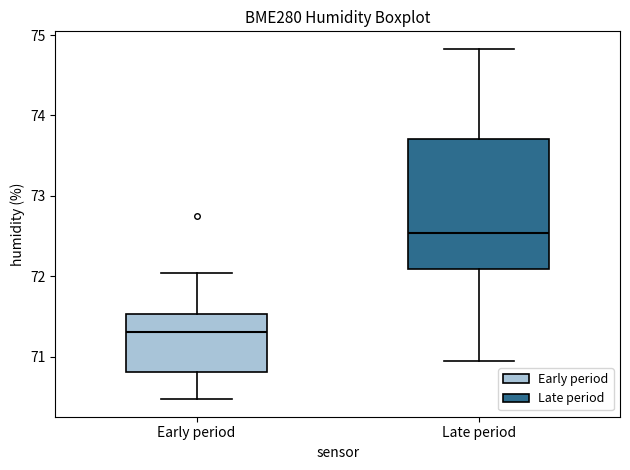

Reading left to right, transcribe this box plot: for each box, give where its median line is, the range the box spans, and where its two whiskers end, as read against the y-axis. The values are not printed on the chart, so give them approximately, as read against the axis.

Early period: median 71.3, box 70.8 to 71.5, whiskers 70.5 to 72.0
Late period: median 72.5, box 72.1 to 73.7, whiskers 70.9 to 74.8